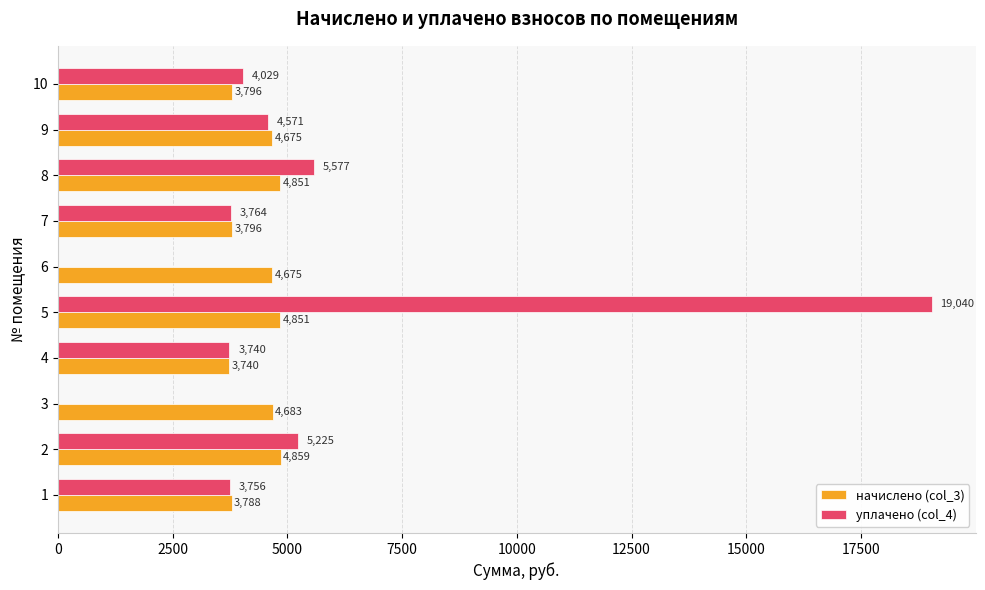

What is the maximum value for уплачено (col_4)?

19040.3